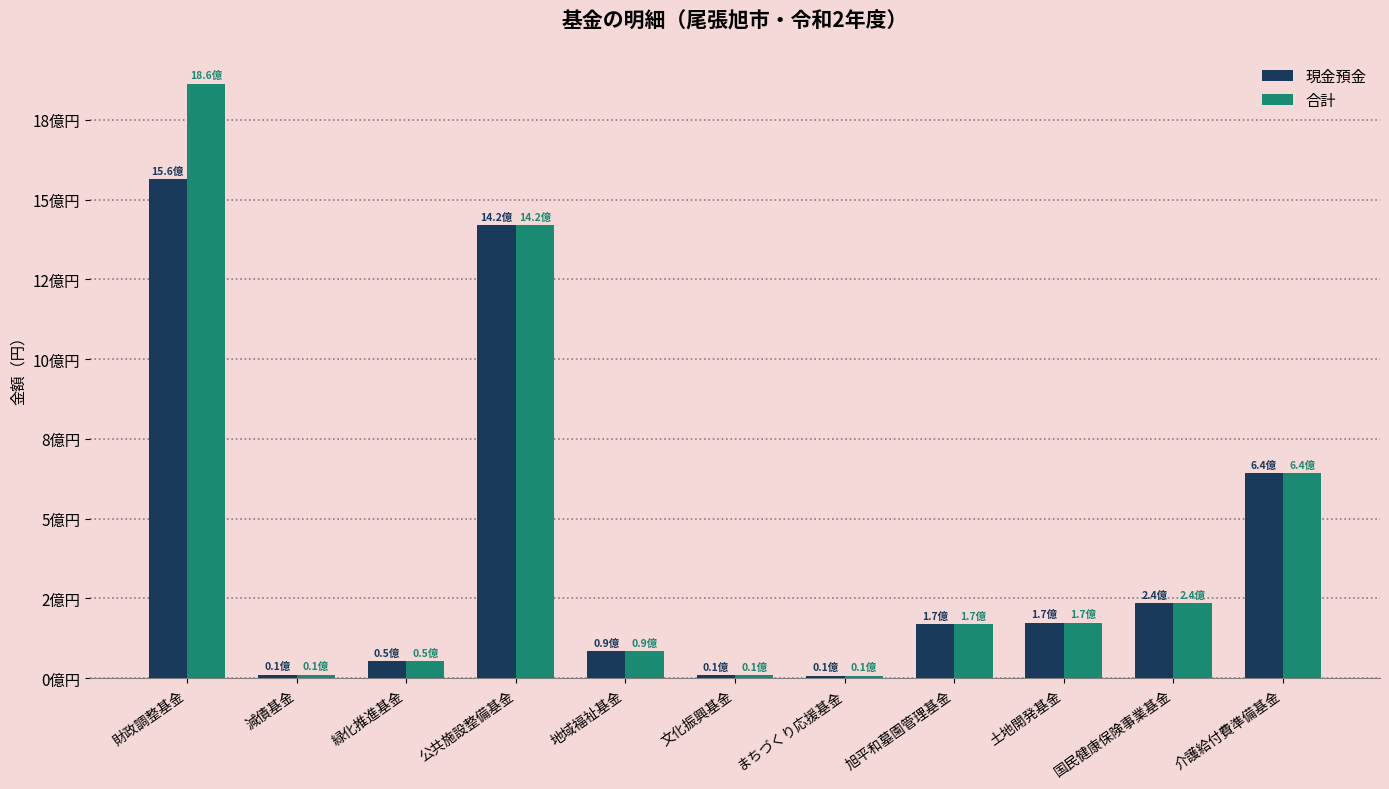

Are the bars horizontal?

No